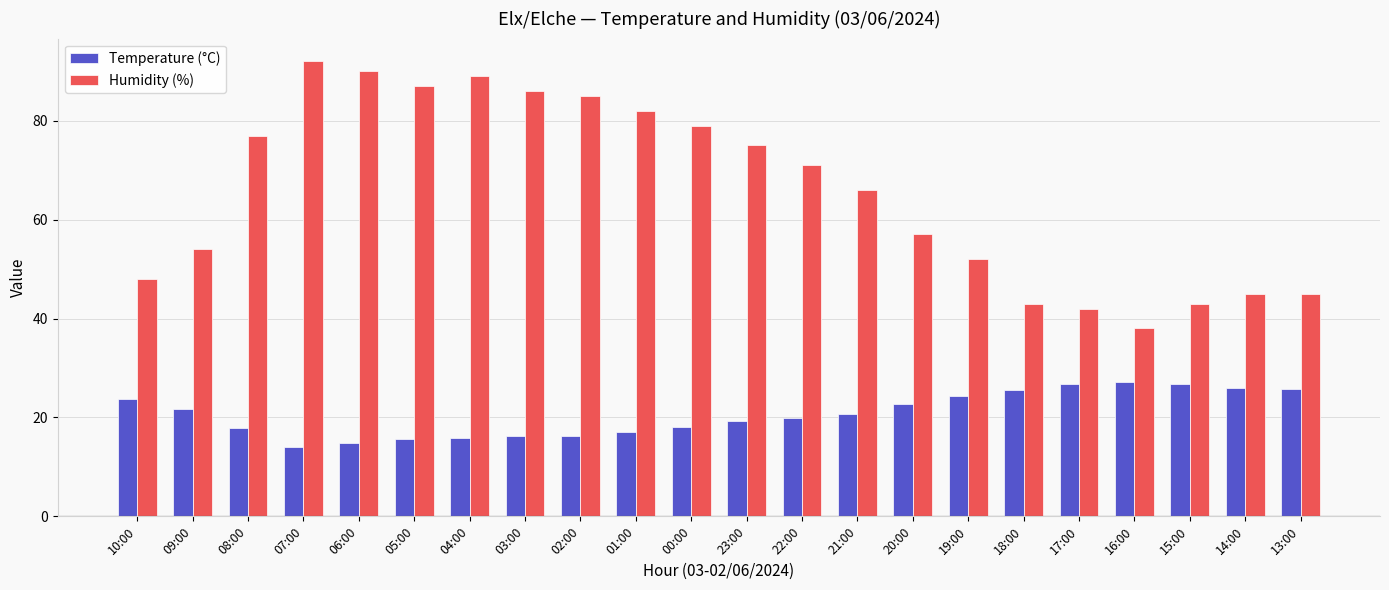

At which label does Humidity (%) reach its minimum?

16:00